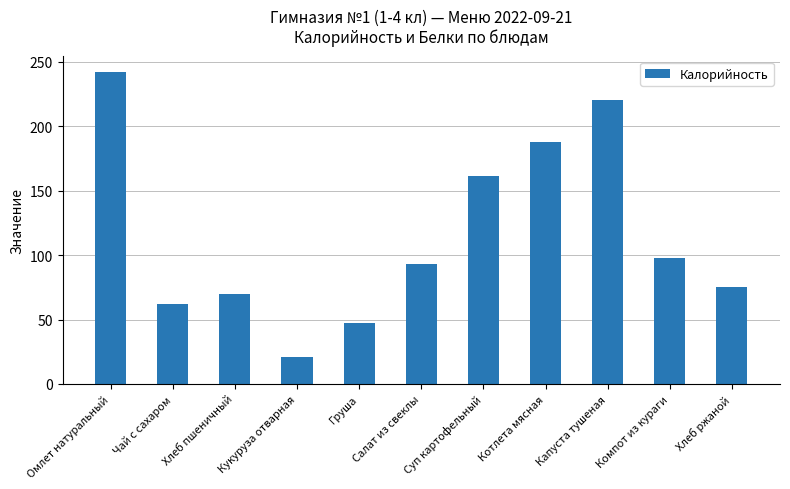

What is the smallest value displayed?

21.0